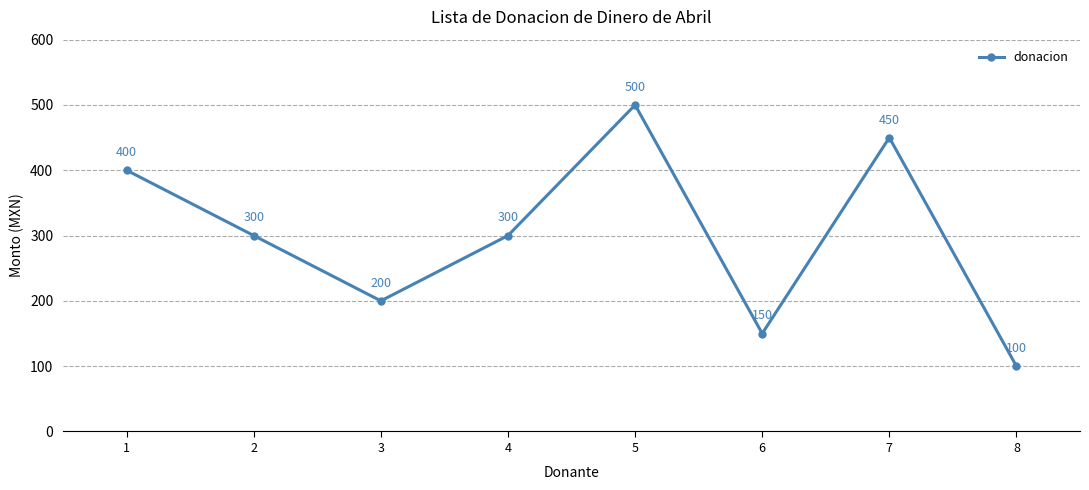

What is the value of the 2nd point from the left?

300